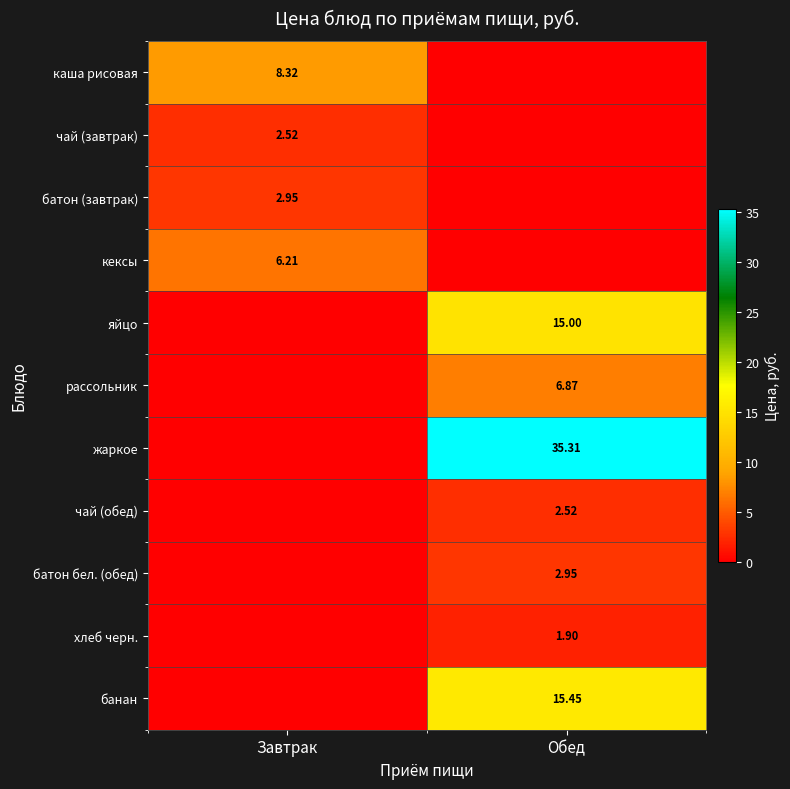

Is the value of жаркое at Обед greater than the value of чай (обед) at Обед?

Yes